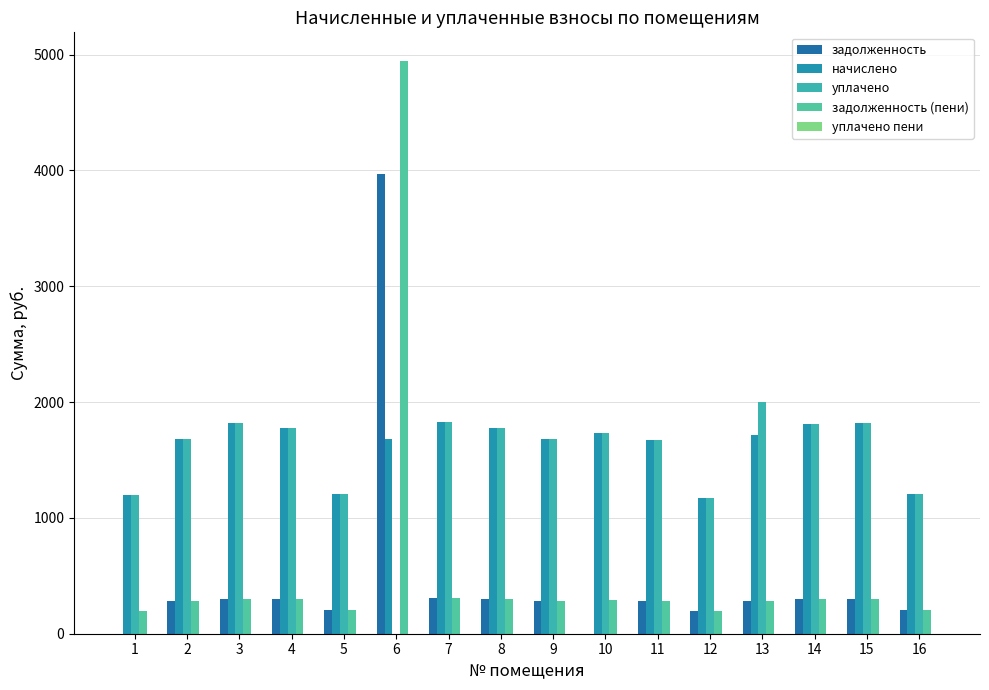

What is the total value across all series at 11?

3902.7